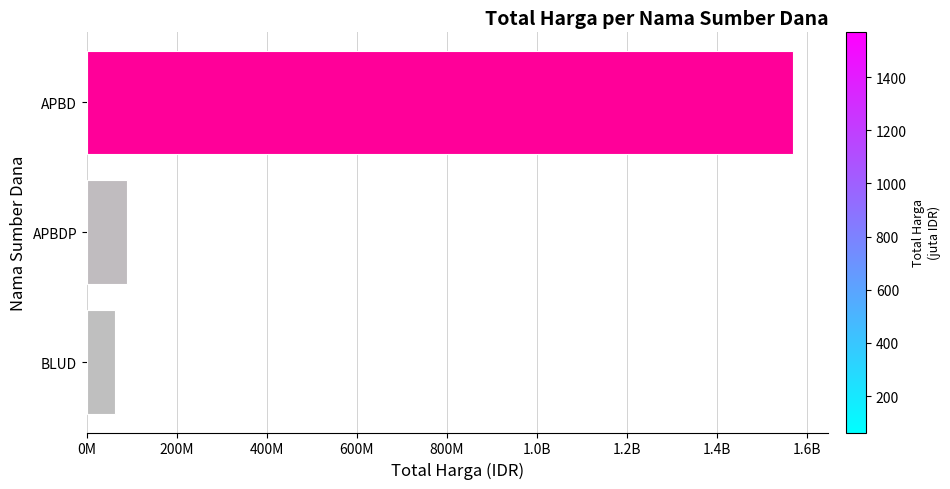

Does the chart contain any negative values?

No